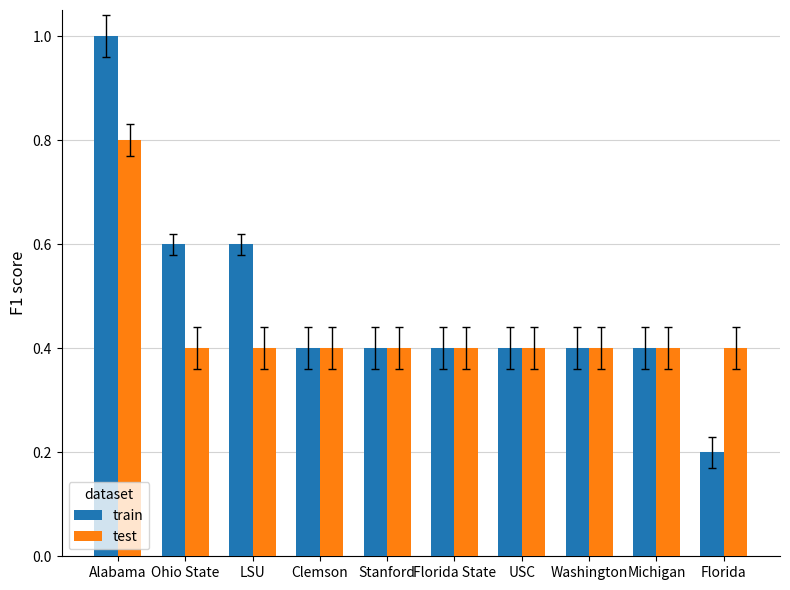

At which category is the sum across all series the highest?

Alabama